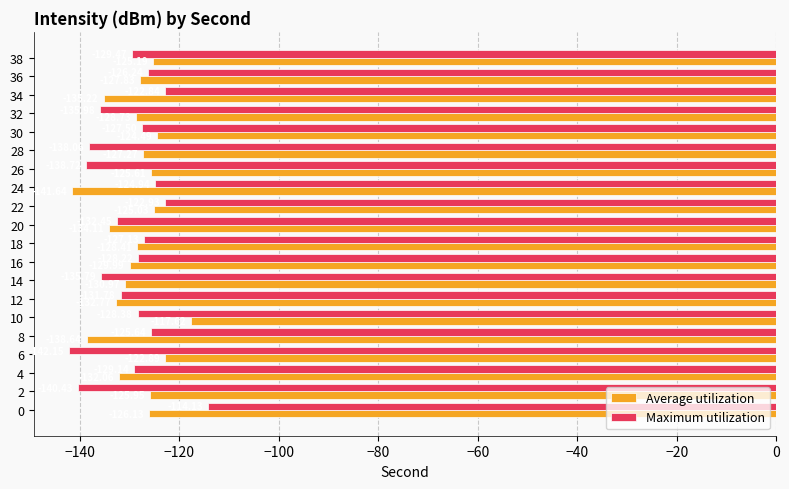

Which series has the largest range (max minus min)?

Maximum utilization